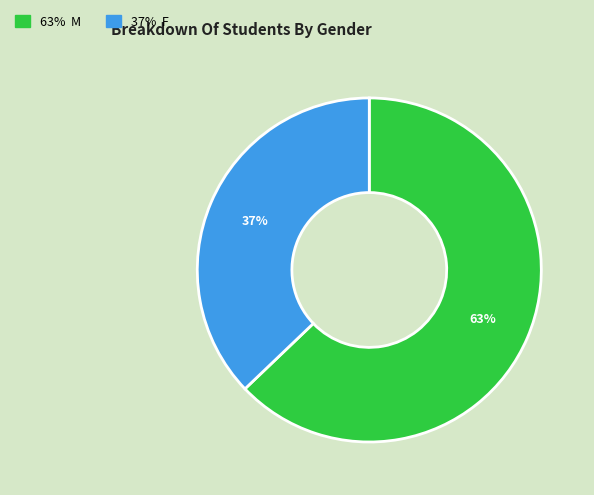

Is there a majority slice in this chart?

Yes